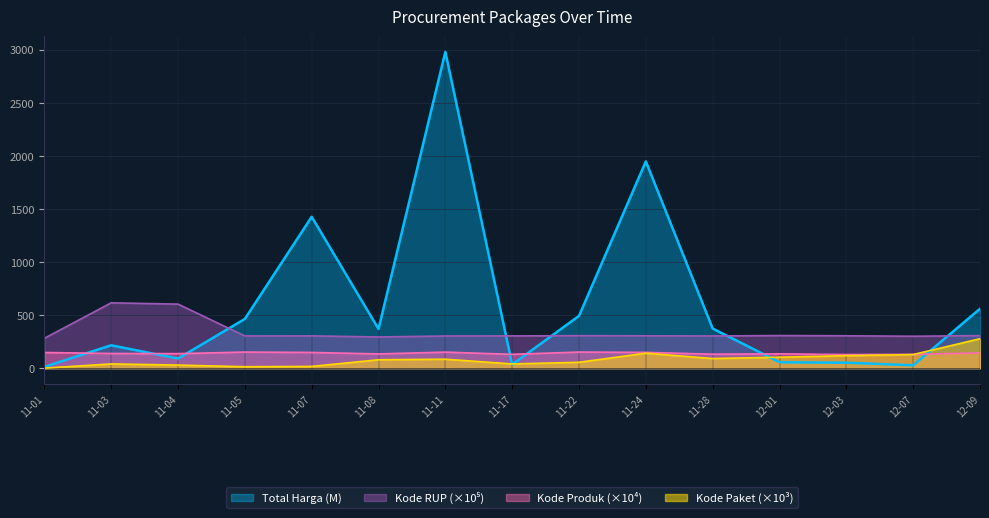

Which category has the highest value in the Kode Paket (×10³) series?

12-09